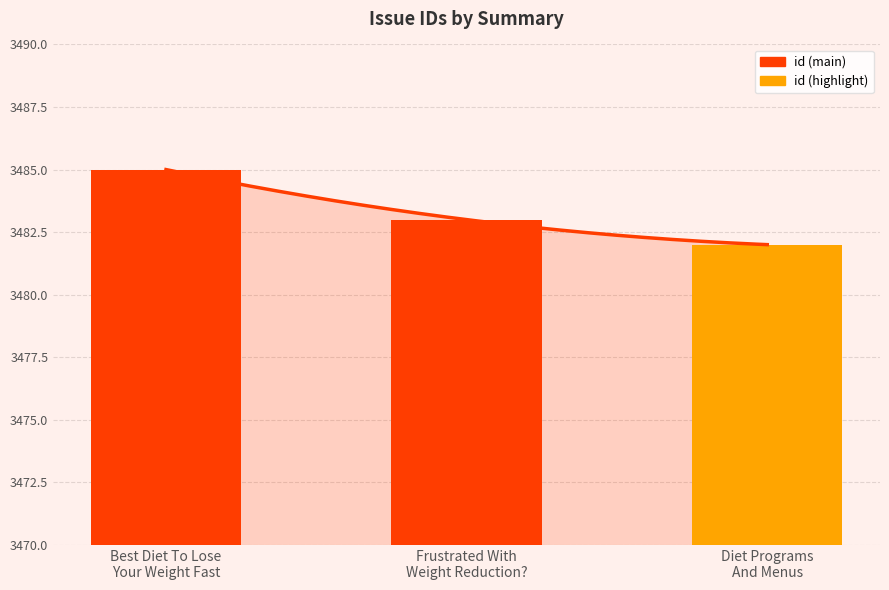

True or false: the data shows 5162 at Frustrated With
Weight Reduction?.

False